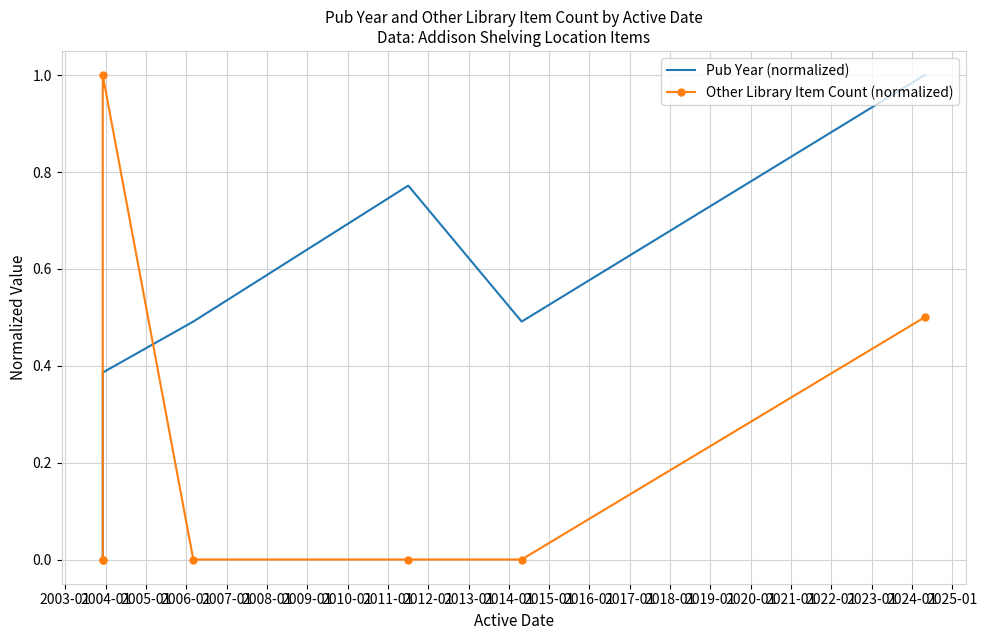

True or false: Pub Year (normalized) and Other Library Item Count (normalized) cross at least once.

True